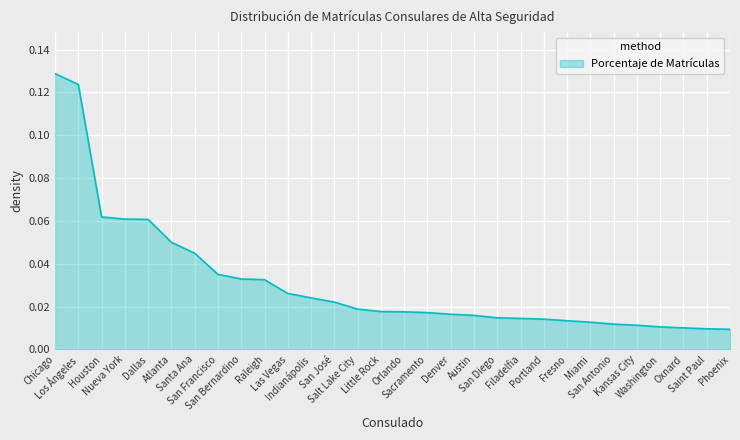

Reading left to right, extract all data points from this chart.

0.1	0.1	0.1	0.1	0.1	0.1	0.0	0.0	0.0	0.0	0.0	0.0	0.0	0.0	0.0	0.0	0.0	0.0	0.0	0.0	0.0	0.0	0.0	0.0	0.0	0.0	0.0	0.0	0.0	0.0